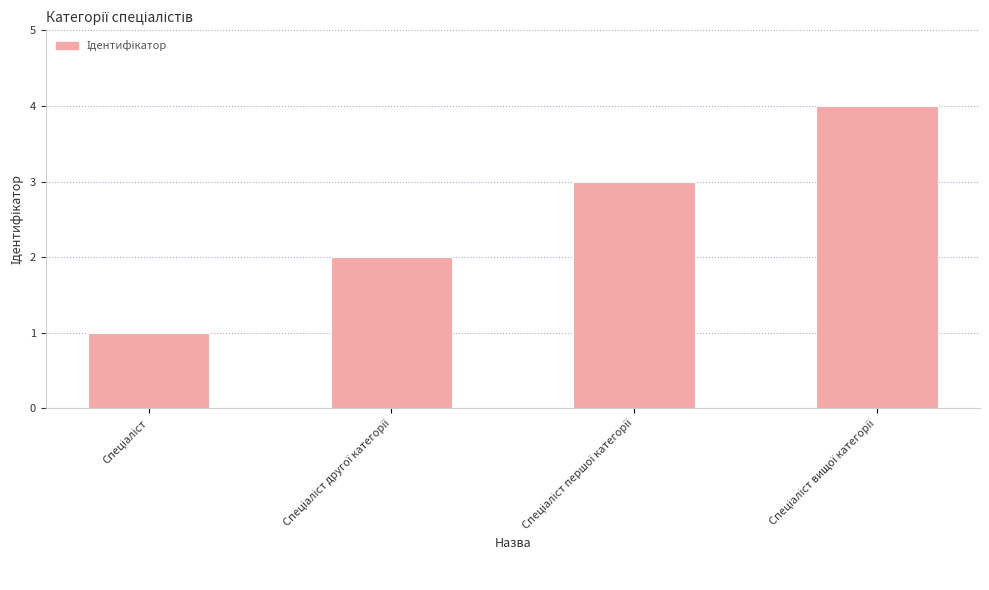

Are the bars horizontal?

No